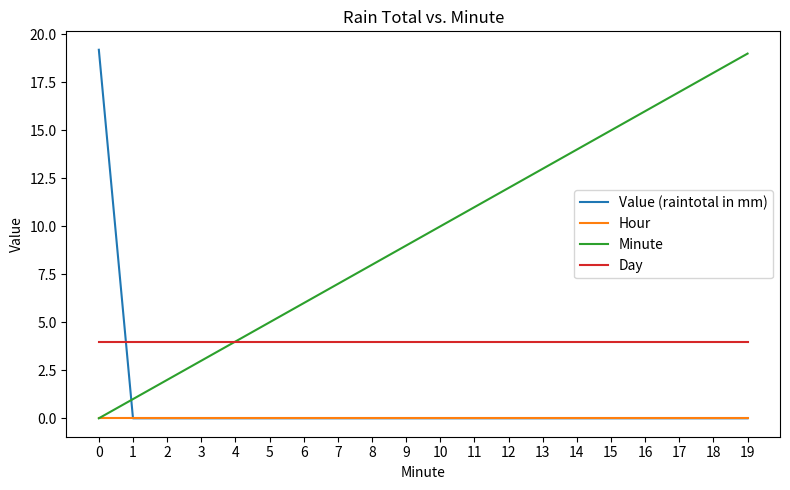

The value of Minute at 17 is 29.4. True or false?

False